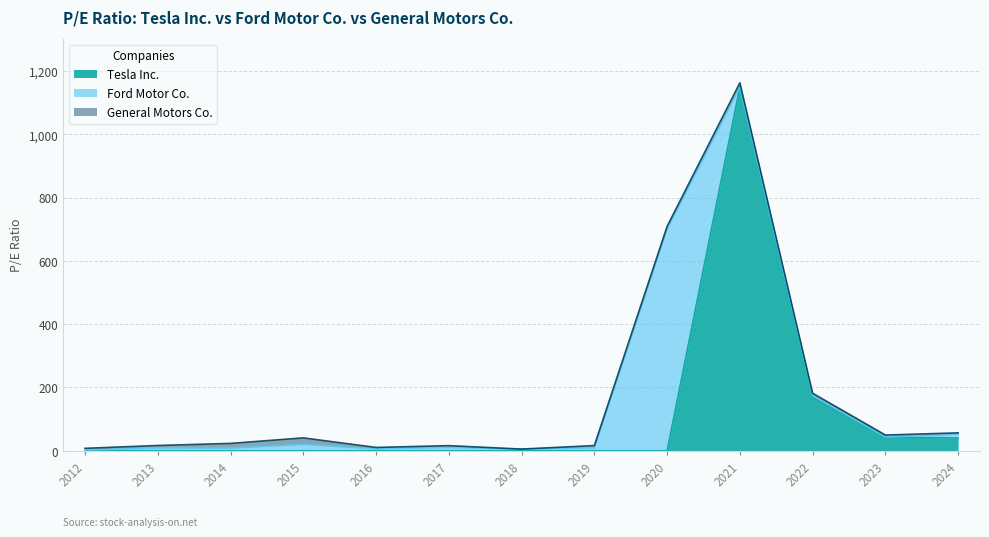

Count the number of categories in the chart.

13